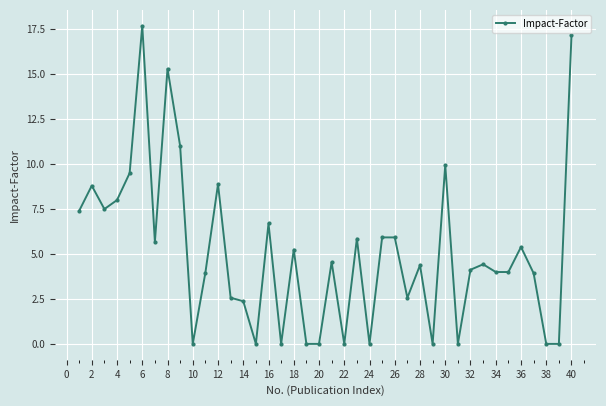

What is the value of the 25th point from the left?

5.9